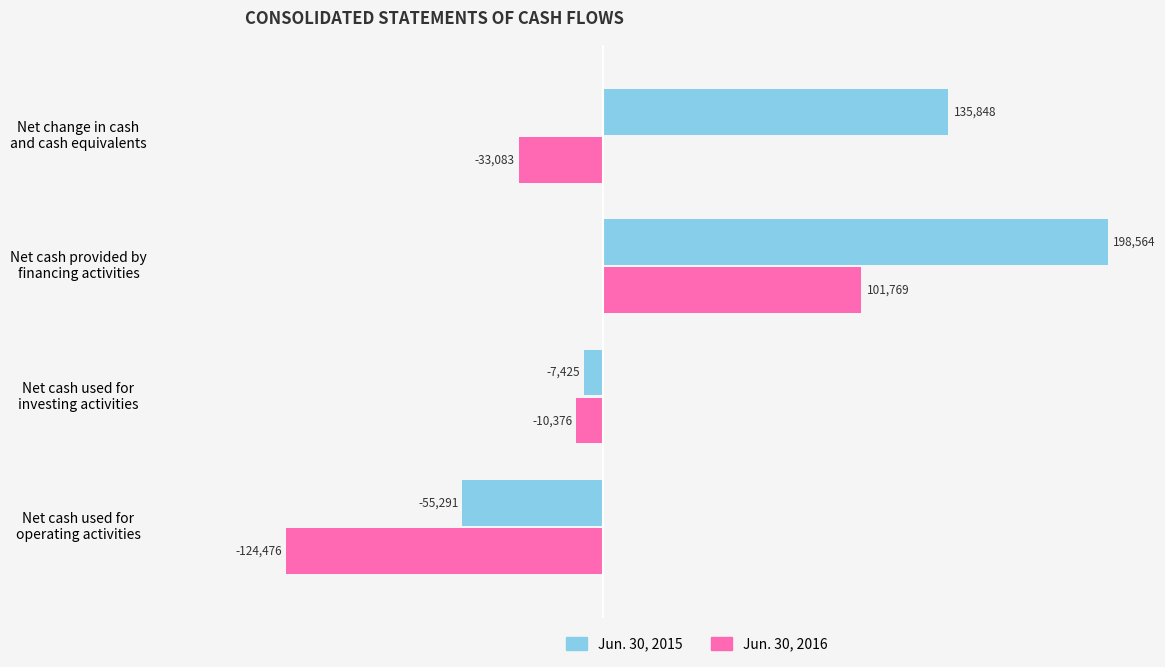

What is the maximum value shown in the chart?

198564